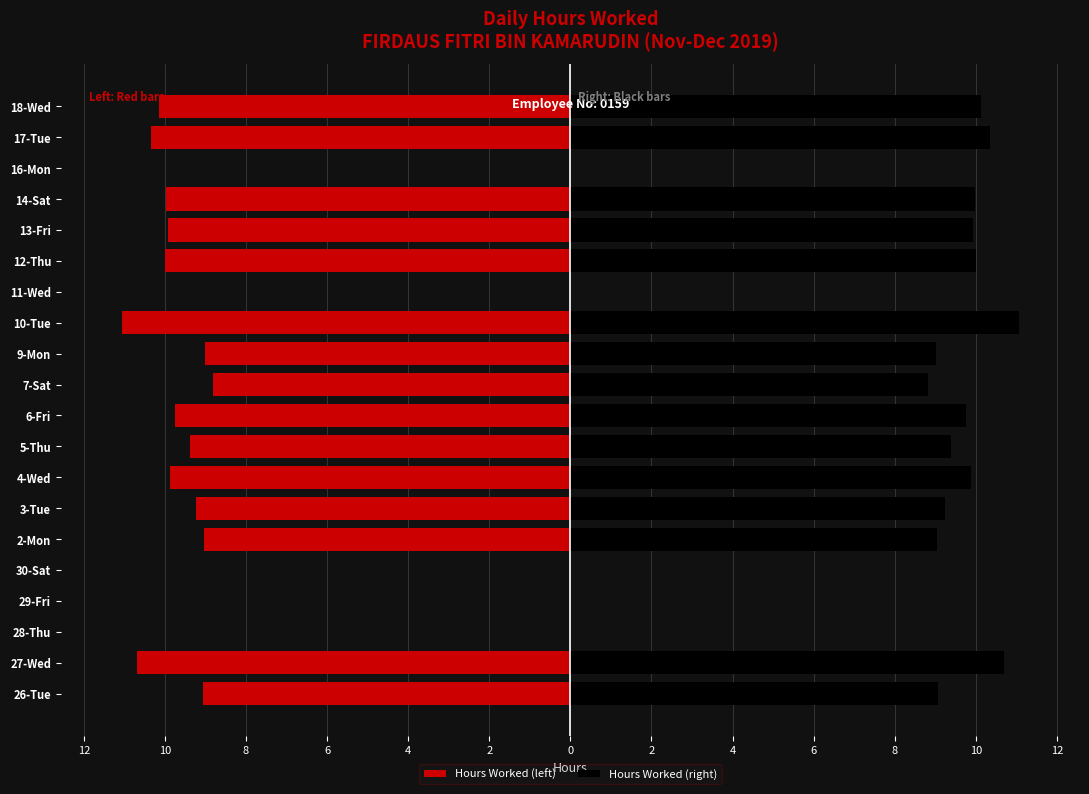

Rank the series by their average value, from highest to lowest.

Hours Worked (right), Hours Worked (left)